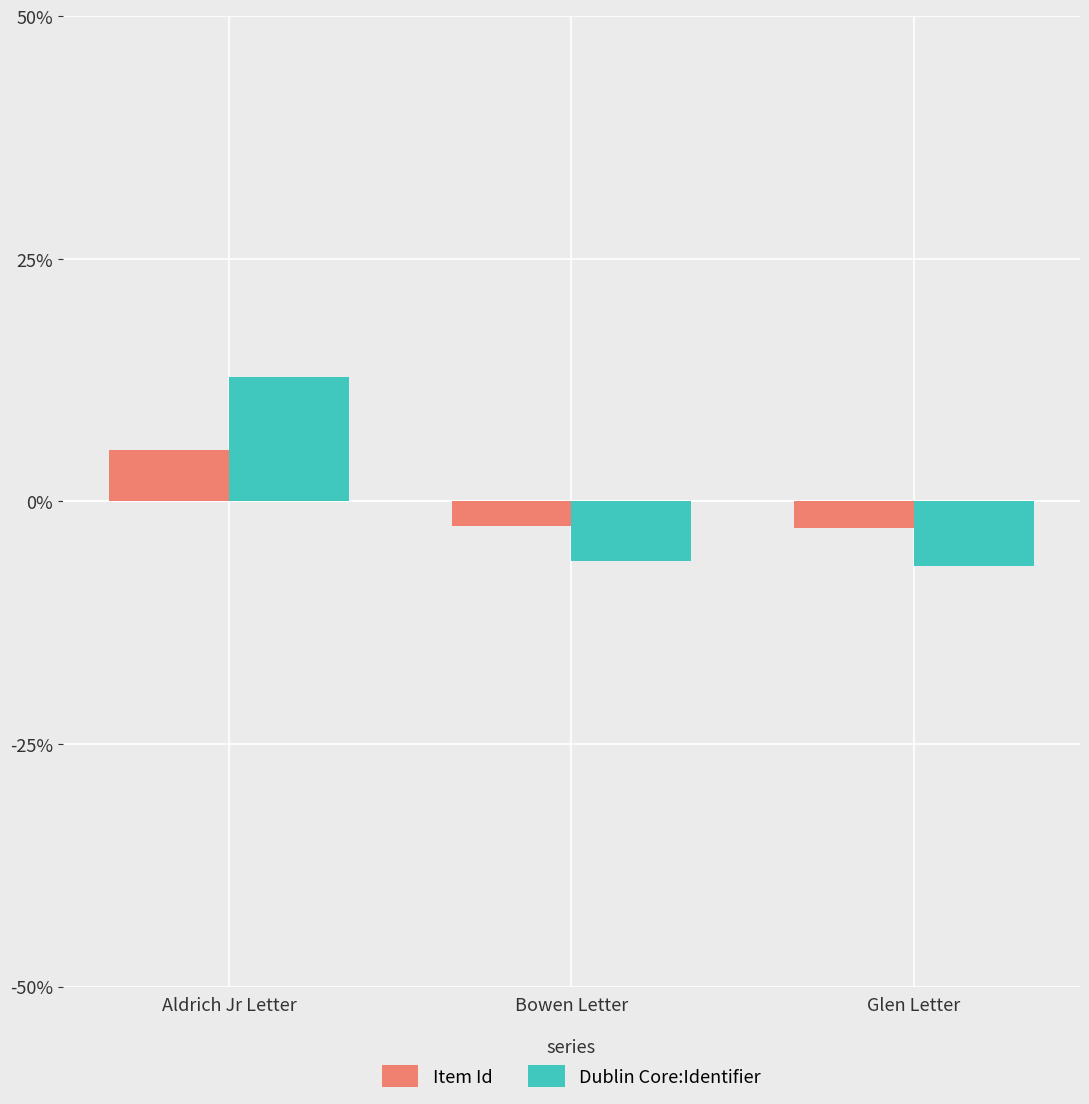

What is the total value across all series at Bowen Letter?

-8.6